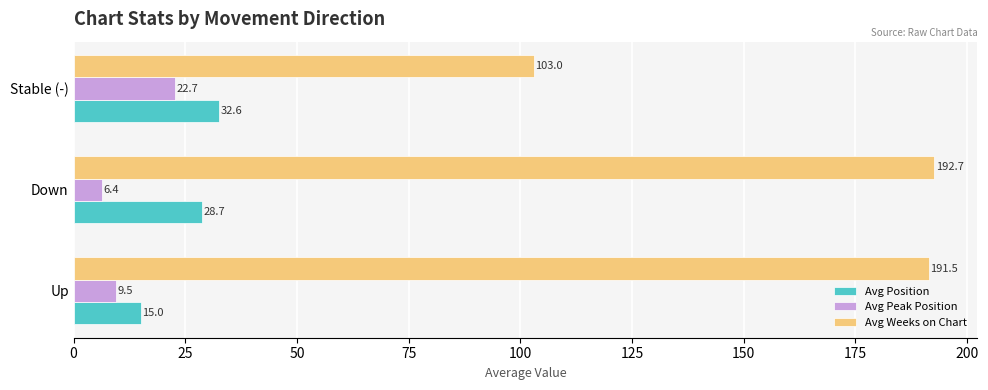

List the series in order of their peak value, highest first.

Avg Weeks on Chart, Avg Position, Avg Peak Position